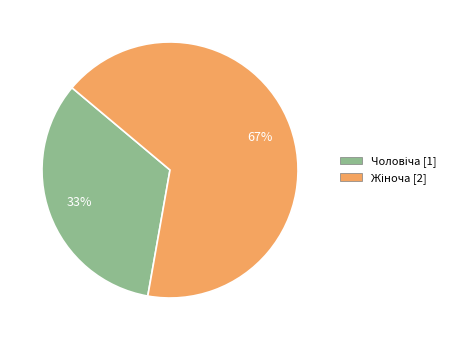

Does any single category account for the majority?

Yes